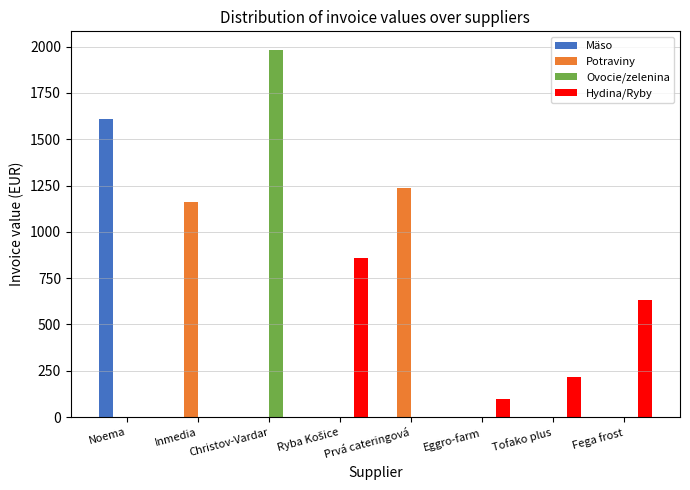

What value does the Potraviny series have at Inmedia?

1159.7